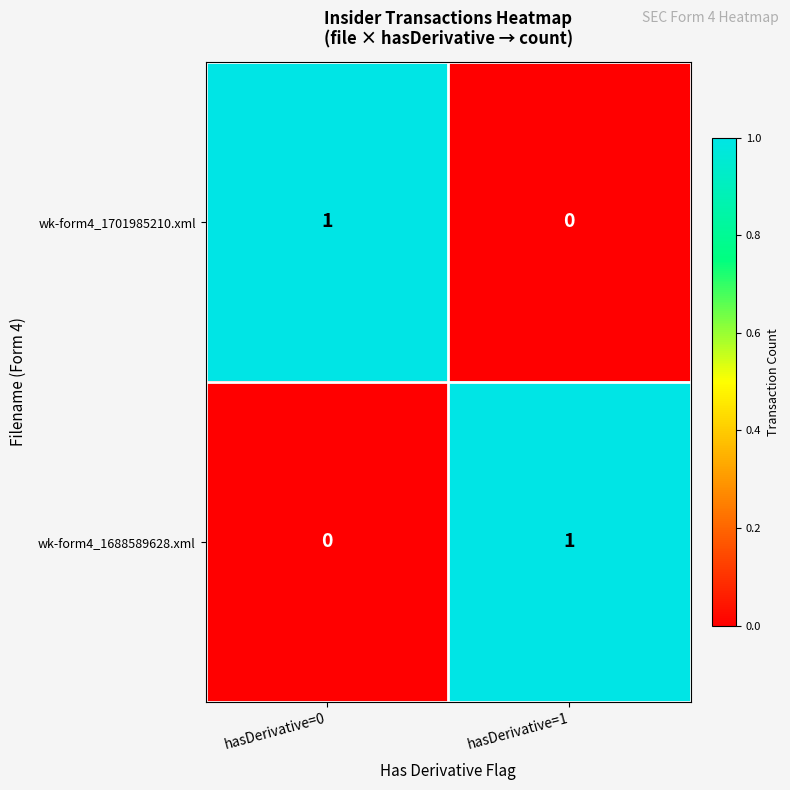

Where is wk-form4_1701985210.xml nearest to the value 0?

hasDerivative=1